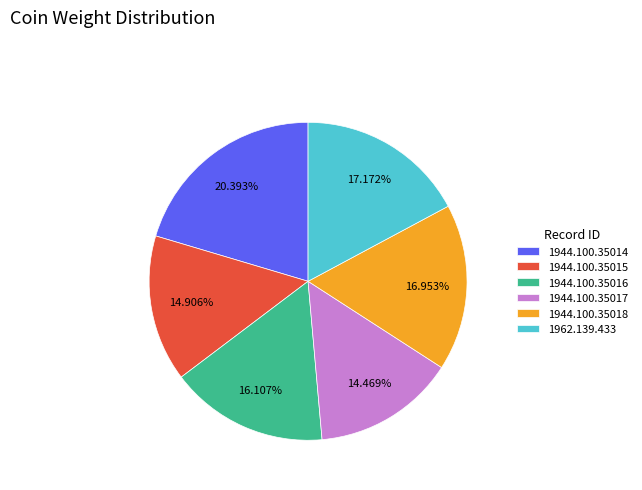

Combined, do 1962.139.433 and 1944.100.35017 account for over 50%?

No